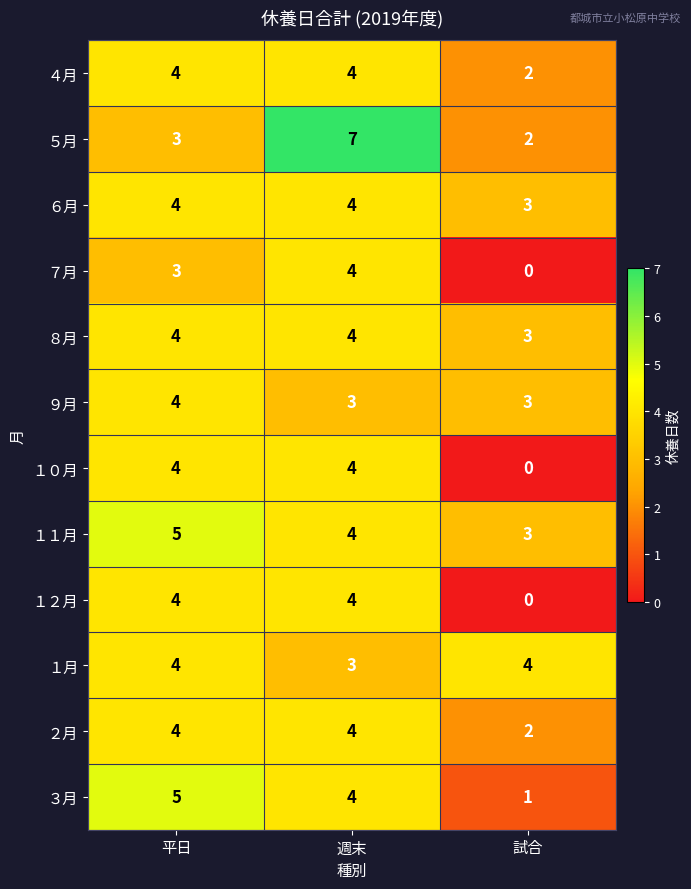

What value does the ３月 series have at 平日?

5